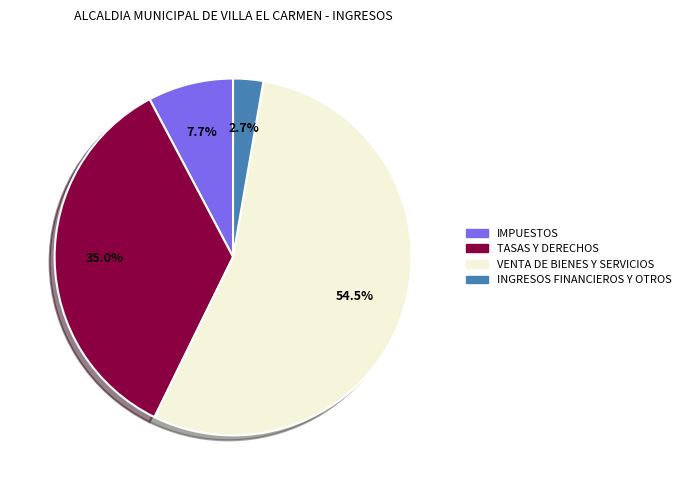

Between INGRESOS FINANCIEROS Y OTROS and VENTA DE BIENES Y SERVICIOS, which is larger?

VENTA DE BIENES Y SERVICIOS